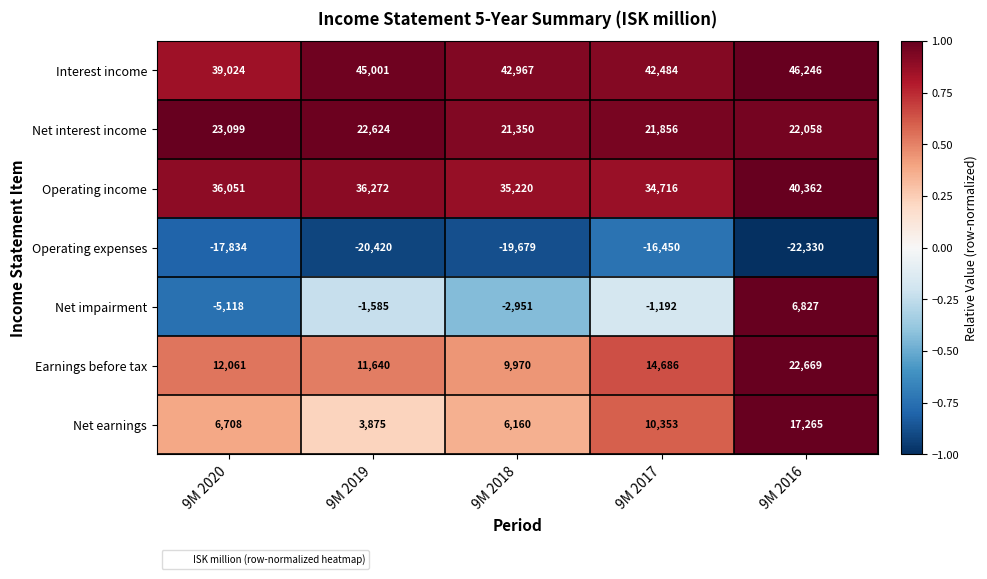

What is the difference between the highest and lowest values at 9M 2017?

58934